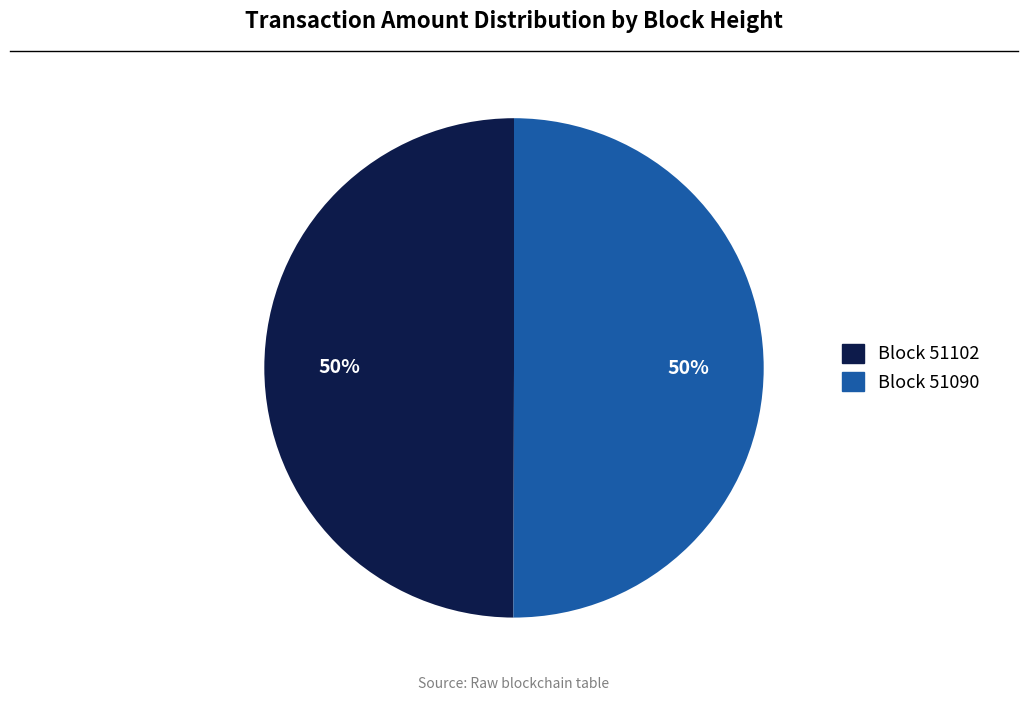

Count the number of slices in the pie.

2